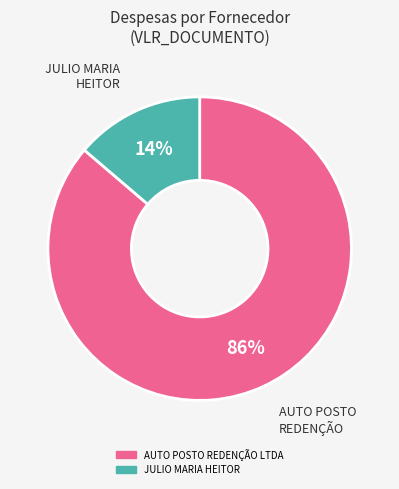

Count the number of slices in the pie.

2